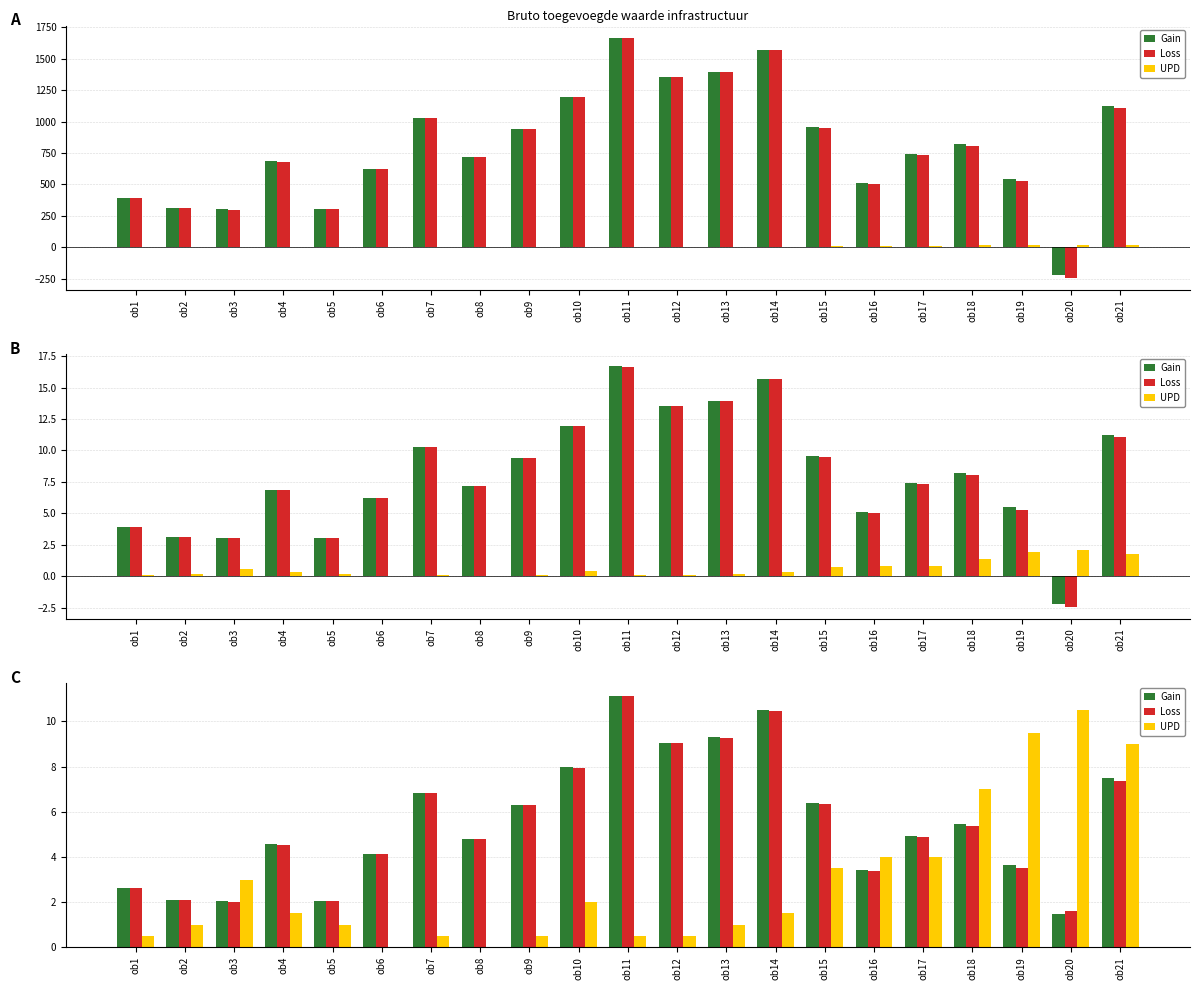

What is the value of the UPD bar at the 10th from the left?

2.0